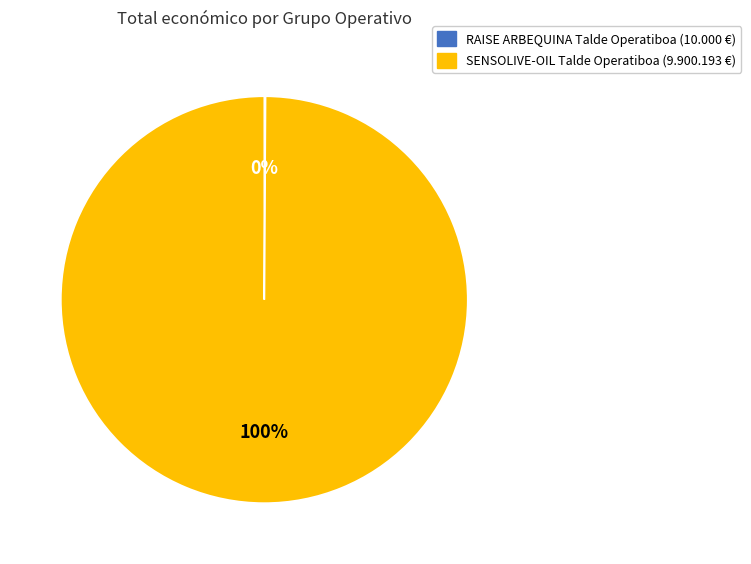

Is it true that SENSOLIVE-OIL Talde Operatiboa is 100% of the pie?

True